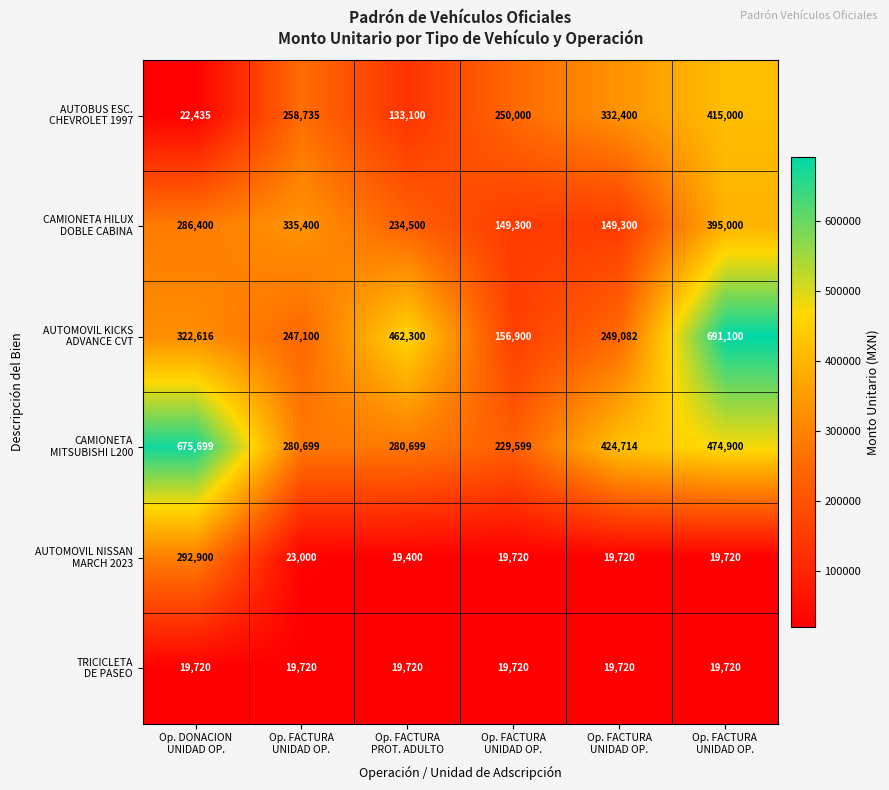

Rank the series at Op. FACTURA PROT. ADULTO from highest to lowest value.

AUTOMOVIL KICKS ADVANCE CVT, CAMIONETA MITSUBISHI L200, CAMIONETA HILUX DOBLE CABINA, AUTOBUS ESC. CHEVROLET 1997, TRICICLETA DE PASEO, AUTOMOVIL NISSAN MARCH 2023